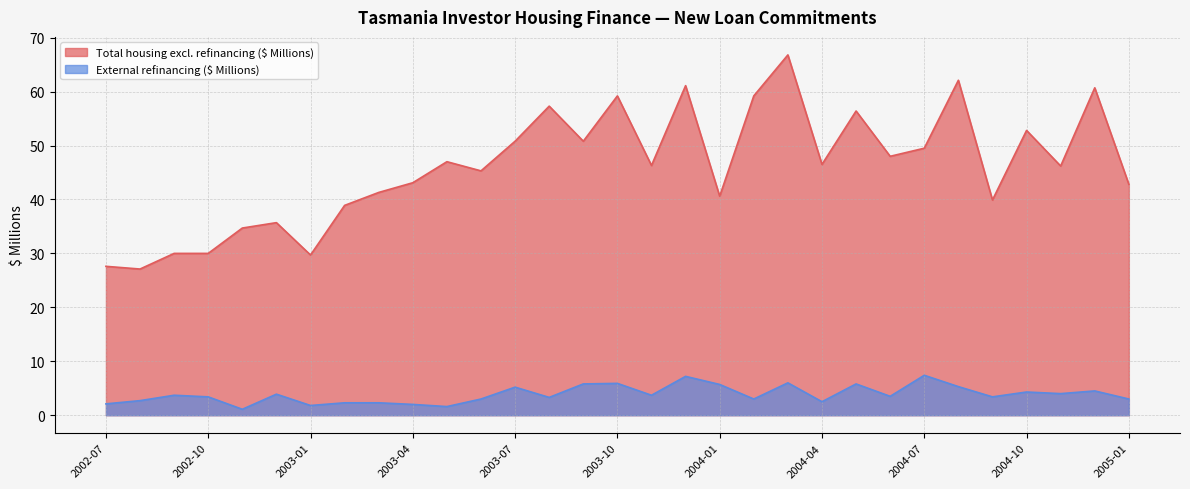

List the series in order of their overall mean, lowest first.

External refinancing ($ Millions), Total housing excl. refinancing ($ Millions)